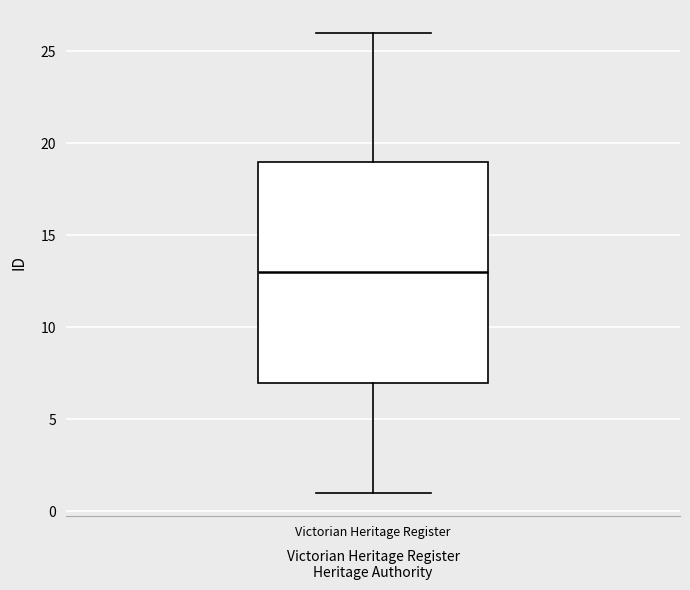

Where does the lower whisker of the box for Victorian Heritage Register end on the y-axis? The values are not printed on the chart, so give them approximately, as read against the axis.

1